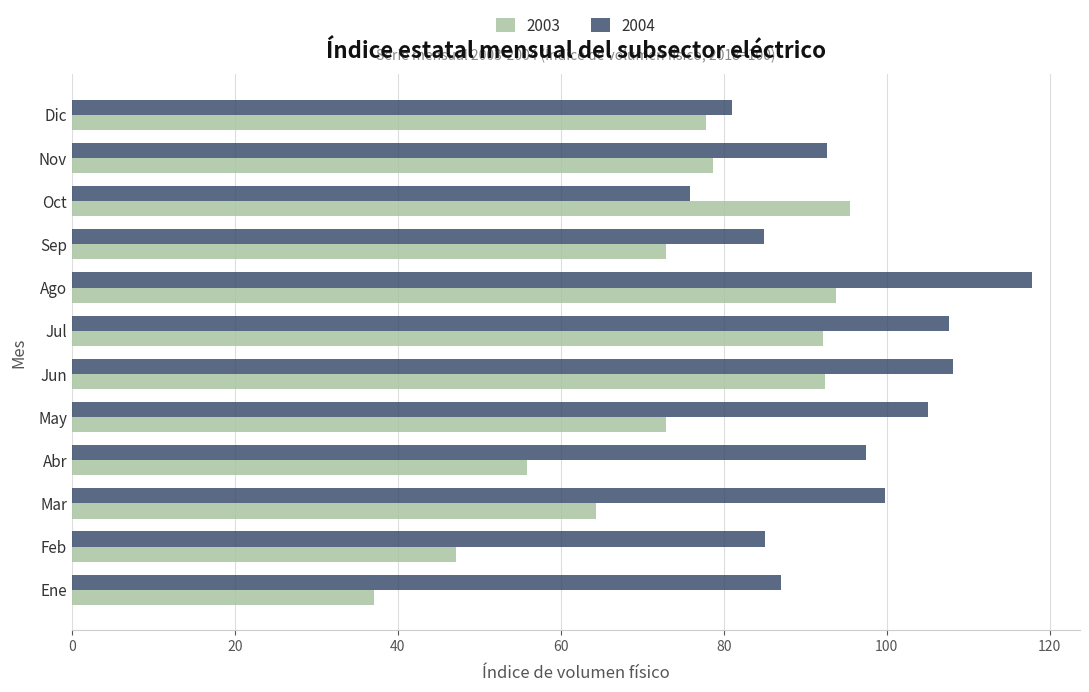

How many data points does each series have?

12